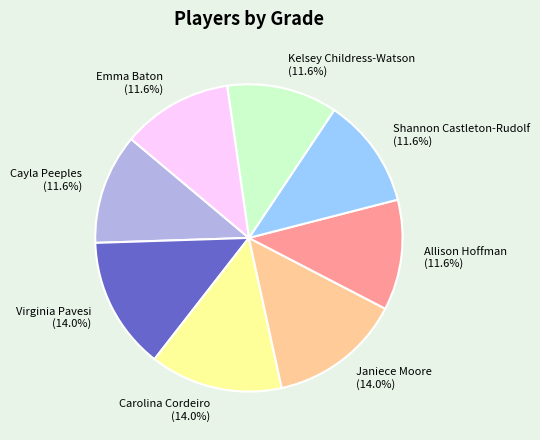

Approximately how many times larger is the value at Emma Baton (11.6%) compared to Cayla Peeples (11.6%)?

1.0